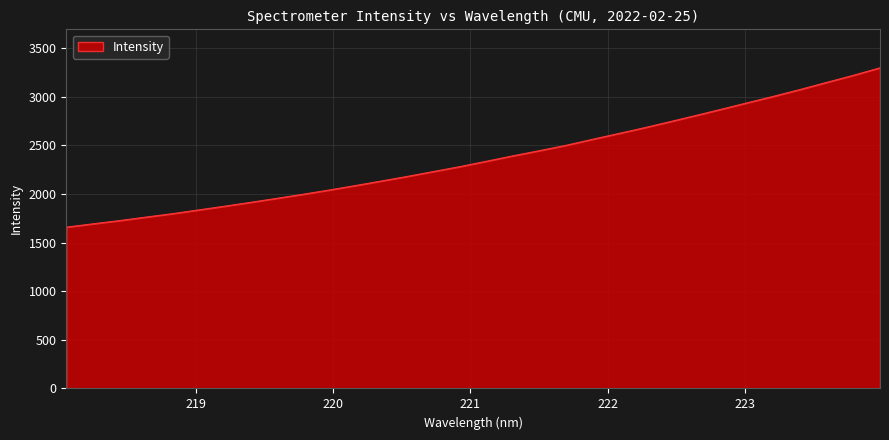

What is the smallest value displayed?

1658.9